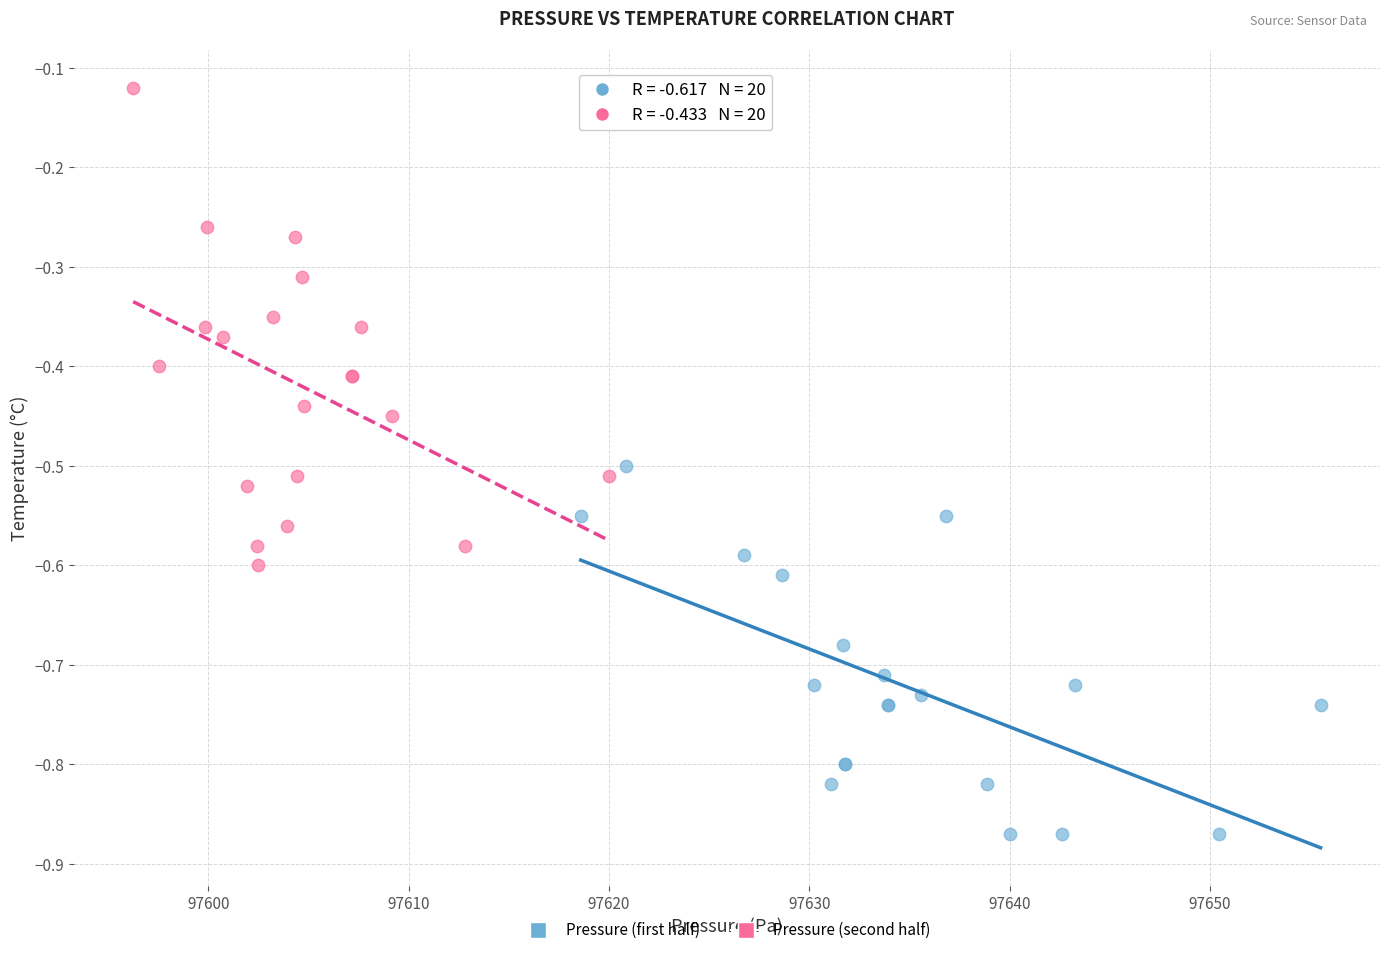

What are all the series names shown in the legend?

Pressure (first half), Pressure (second half)